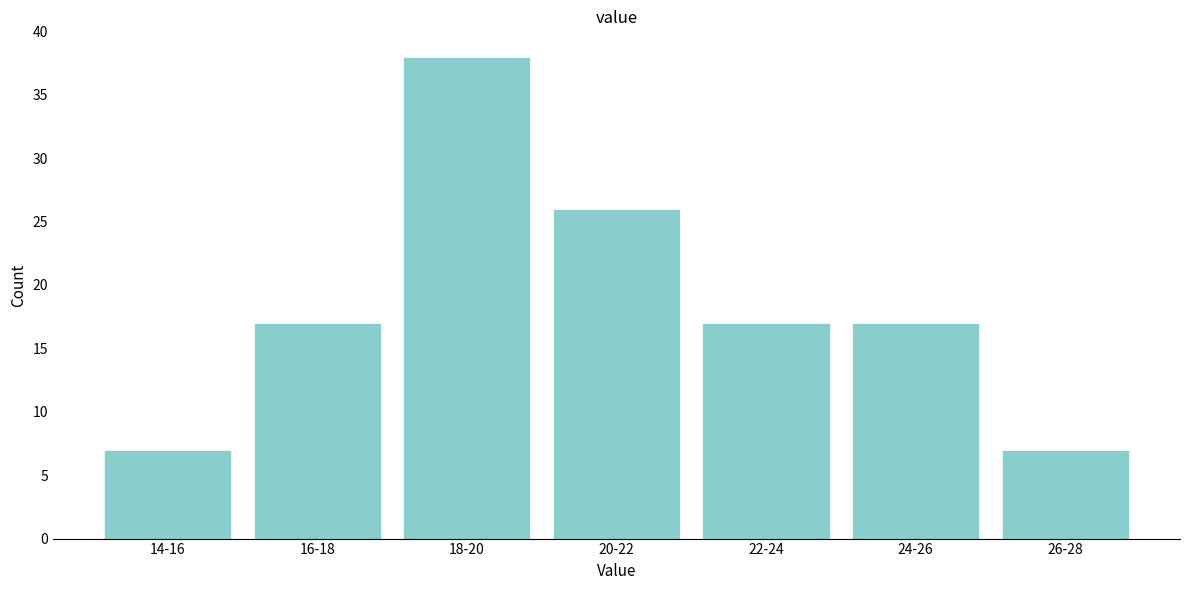

Reading left to right, extract all data points from this chart.

7	17	38	26	17	17	7